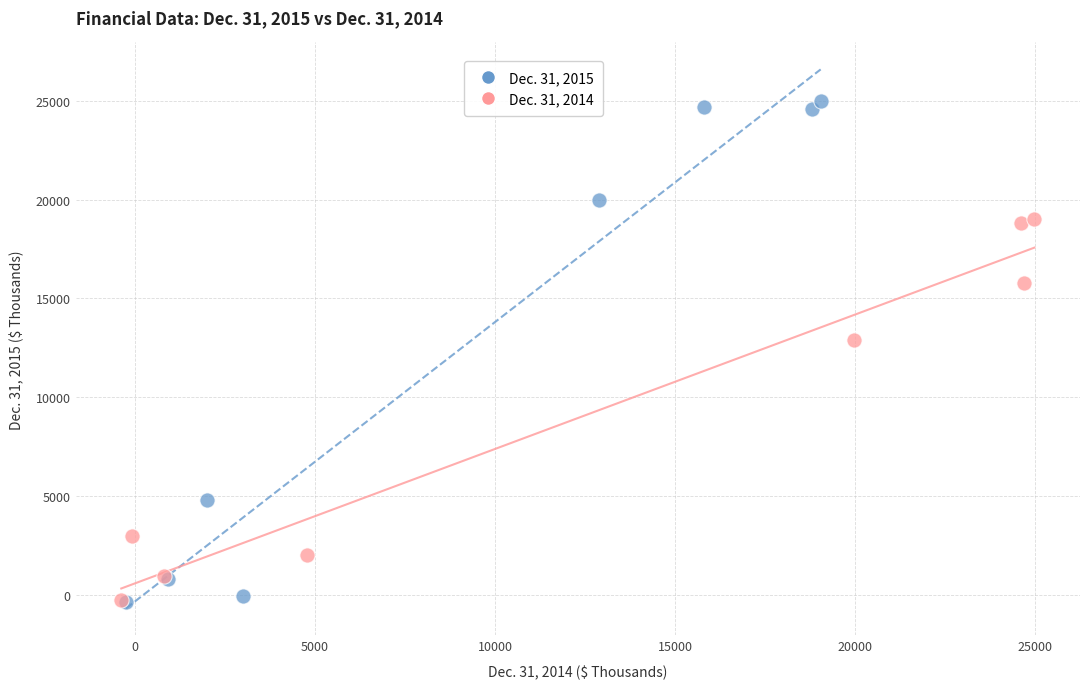

What are all the series names shown in the legend?

Dec. 31, 2015, Dec. 31, 2014